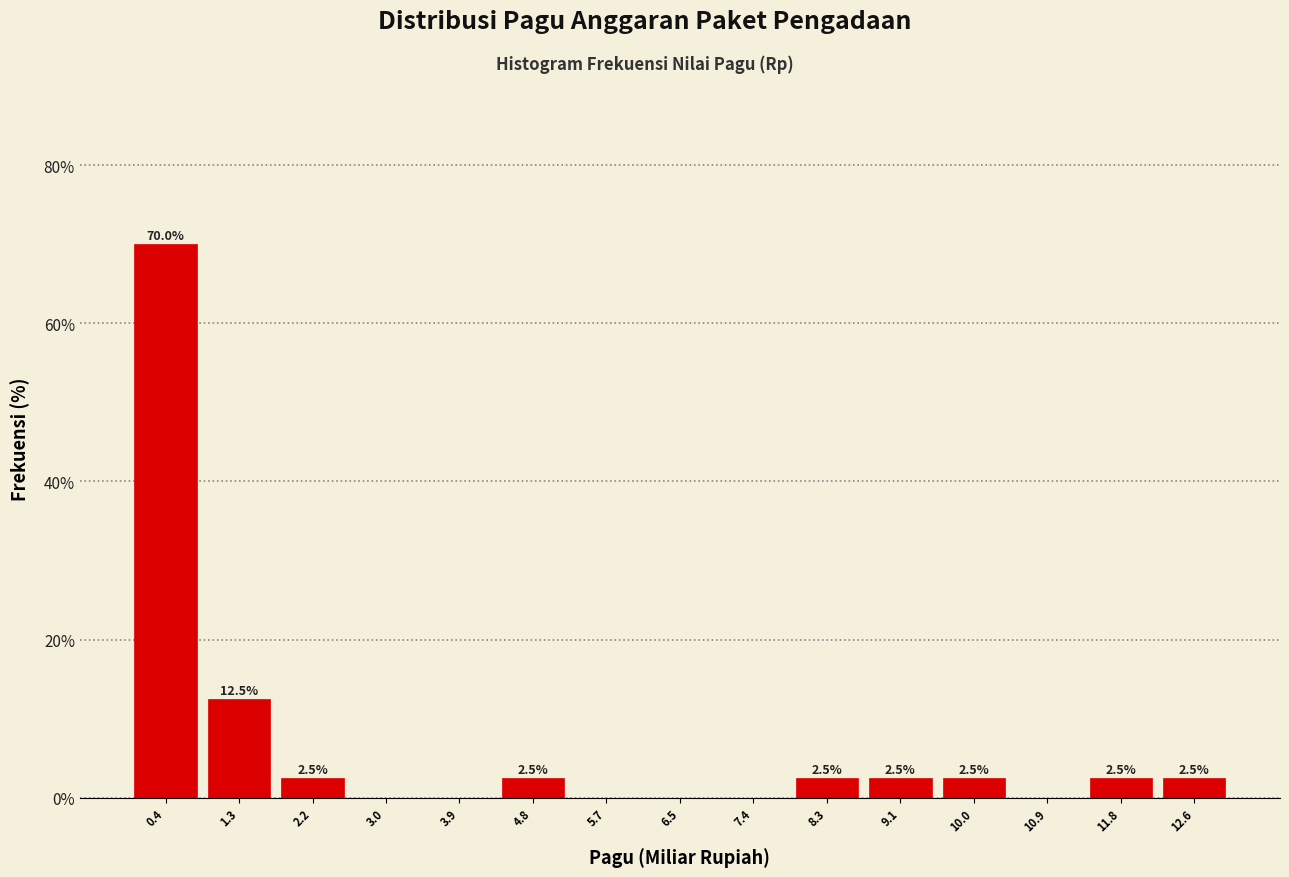

Over which range of the x-axis is the bar tallest?

0.0 to 0.9